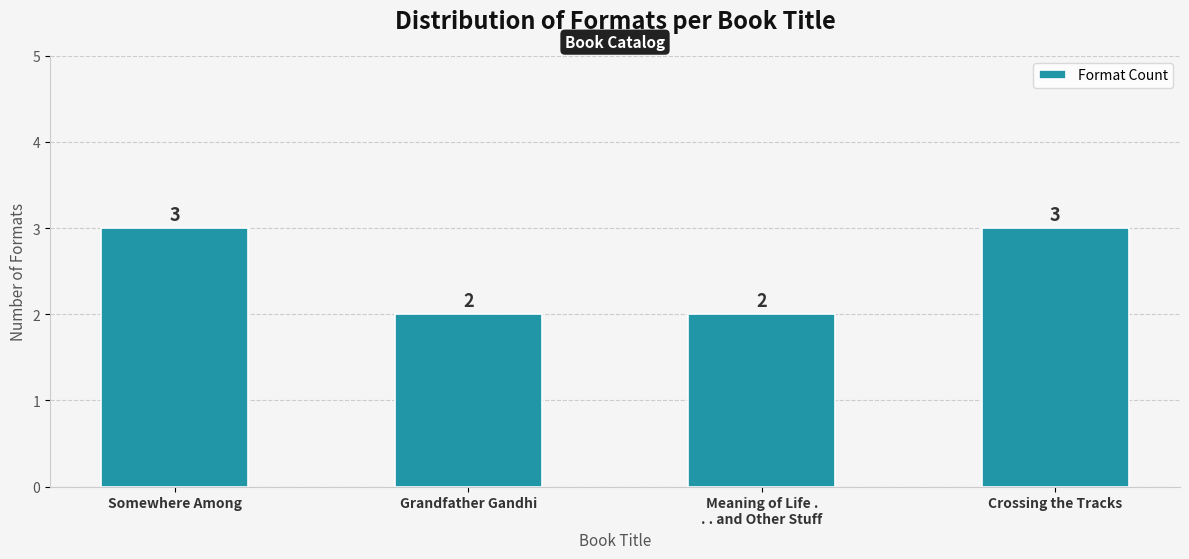

What is the value of the 2nd bar from the left?

2